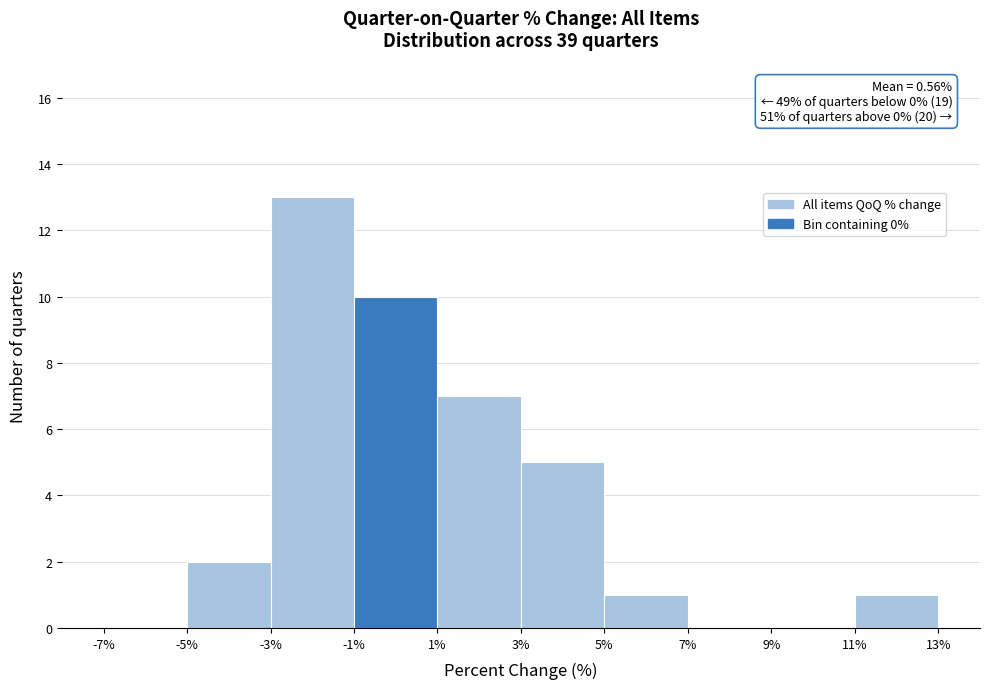

Over which range of the x-axis is the bar tallest?

-3% to -1%